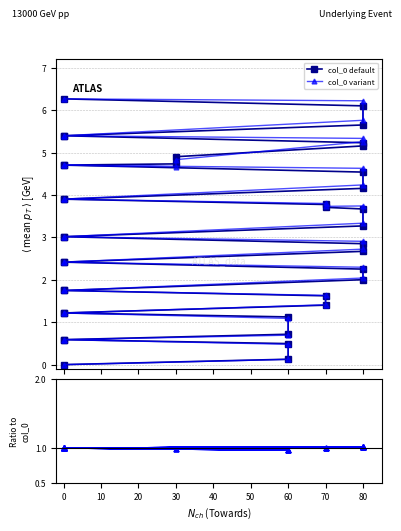

Which series has the largest total across all categories?

col_0 default